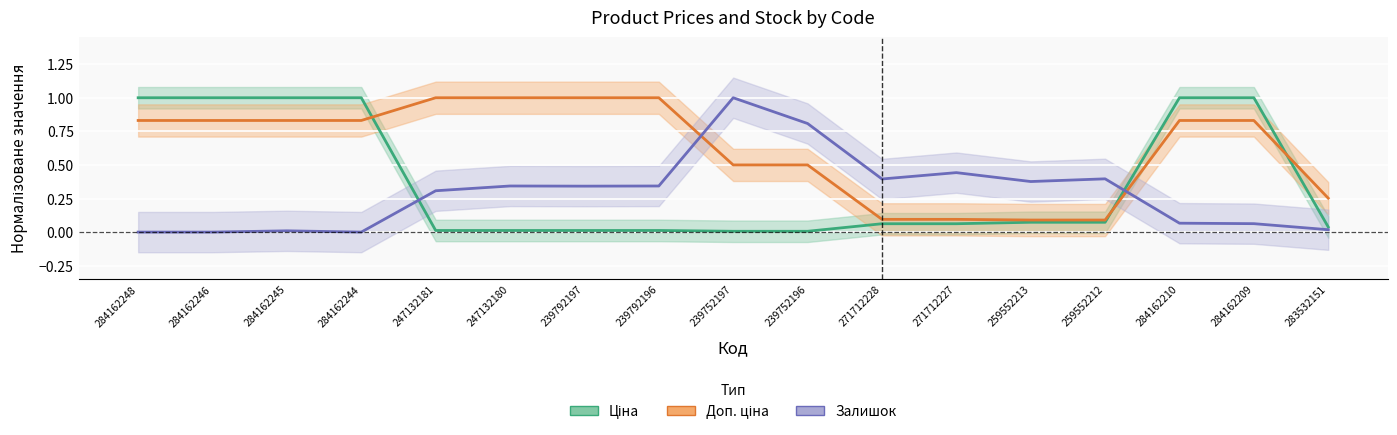

Which series ends up on top after the final intersection of Залишок and Доп. ціна?

Доп. ціна